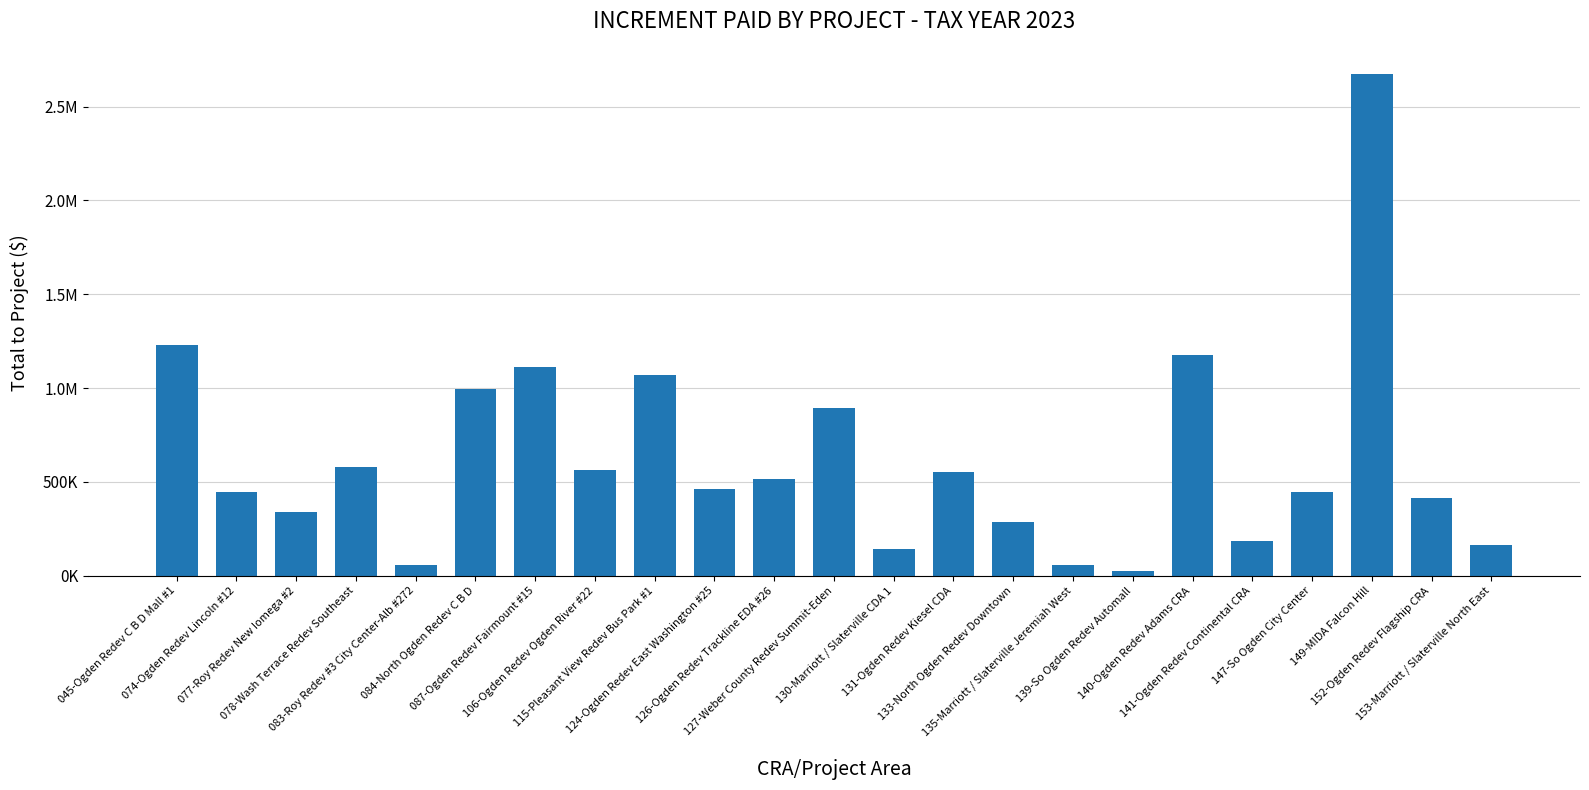

What is the change in value from 124-Ogden Redev East Washington #25 to 152-Ogden Redev Flagship CRA?

-50296.7